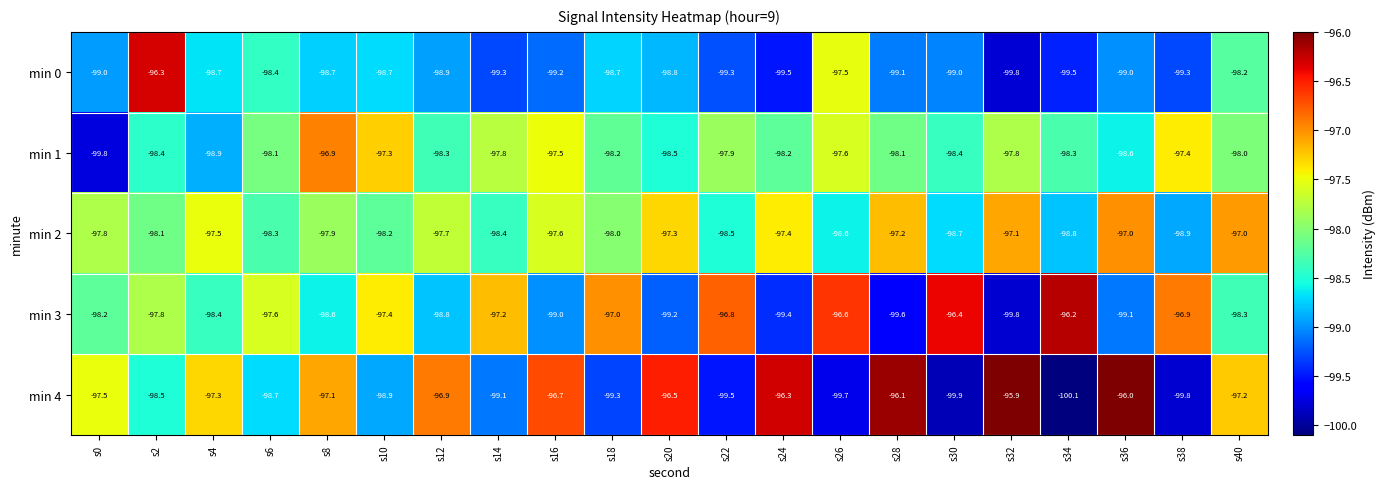

Which series has the largest total across all categories?

min 2